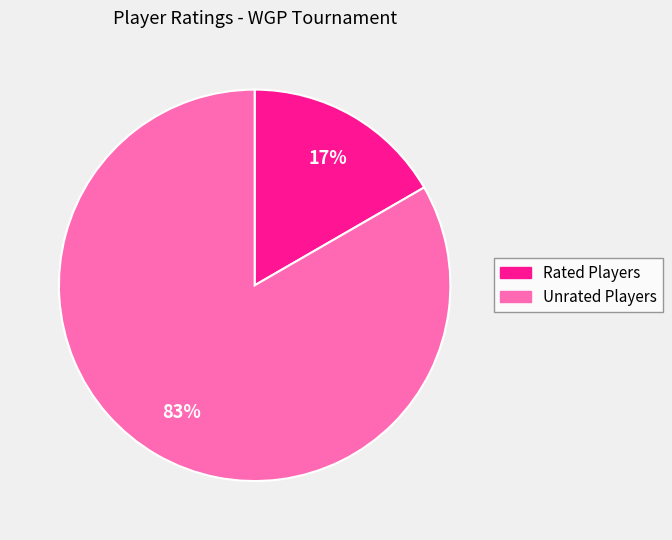

Is there a majority slice in this chart?

Yes